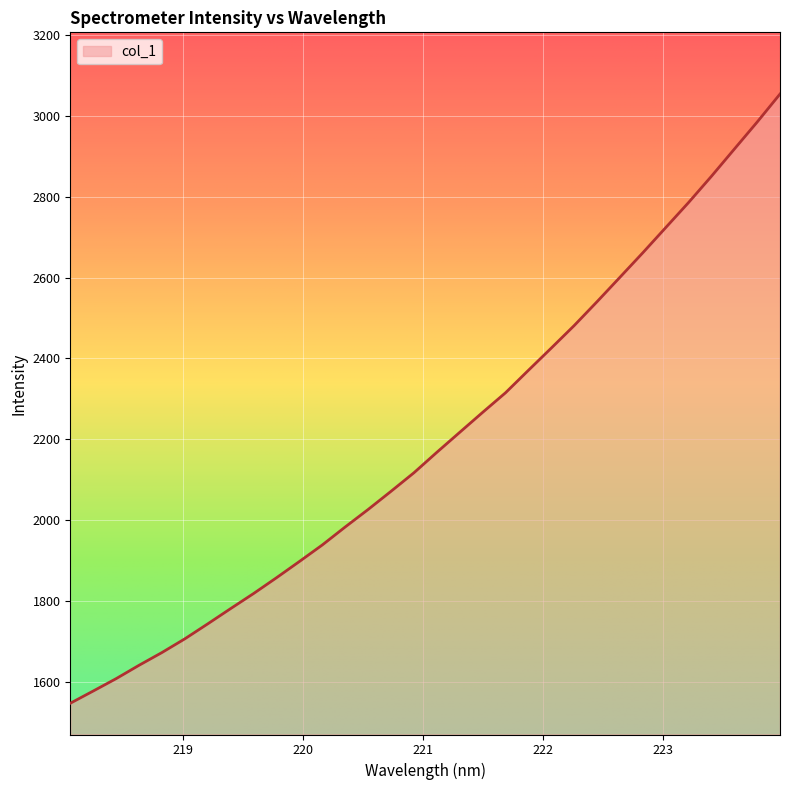

What is the greatest value displayed?

3054.5